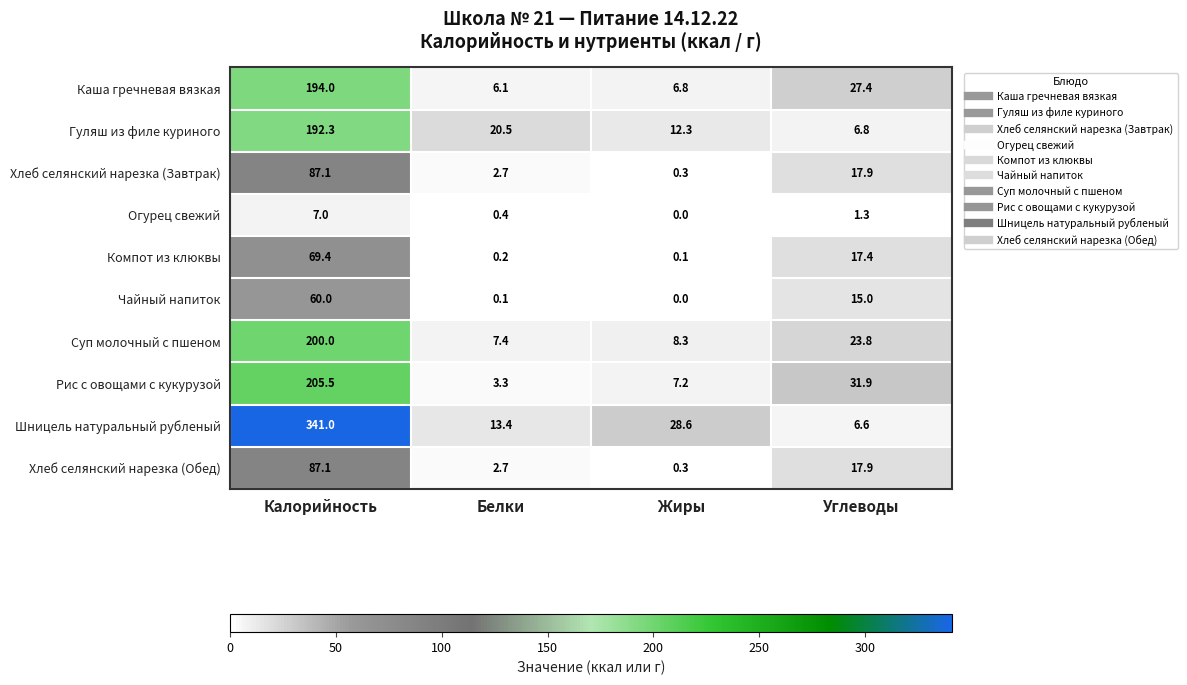

The Хлеб селянский нарезка (Обед) series shows 17.9 at Углеводы. True or false?

True